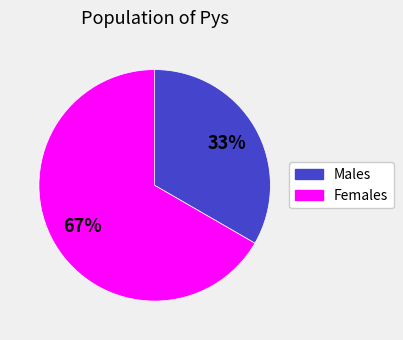

To the nearest percent, what is the average slice percentage?

50%